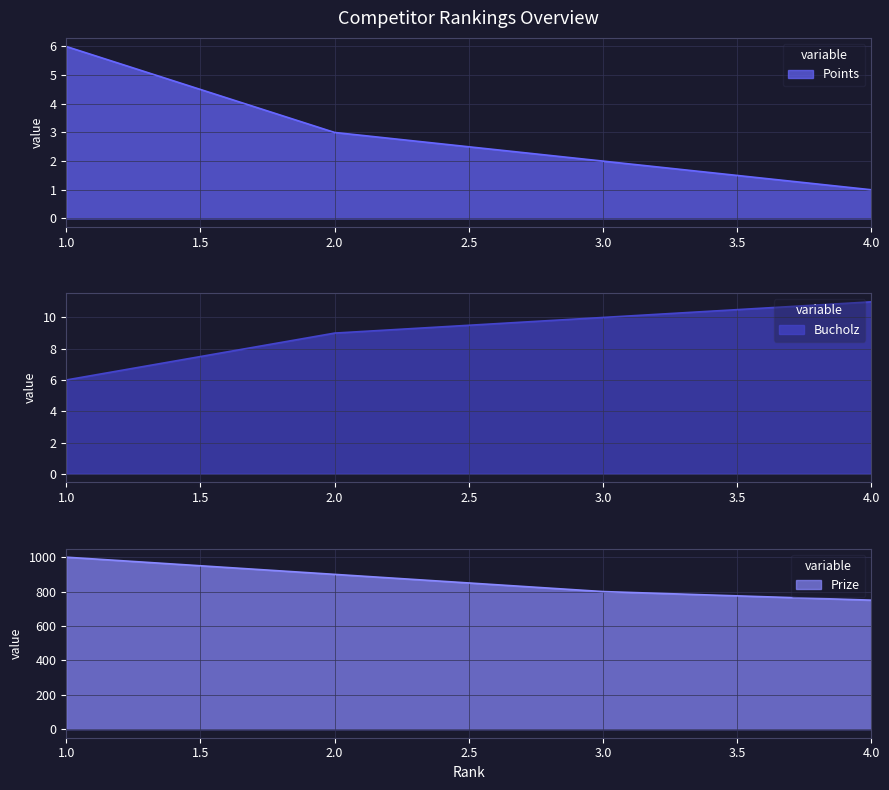

List the labels in order of Bucholz value, largest first.

4.0, 3.0, 2.0, 1.0